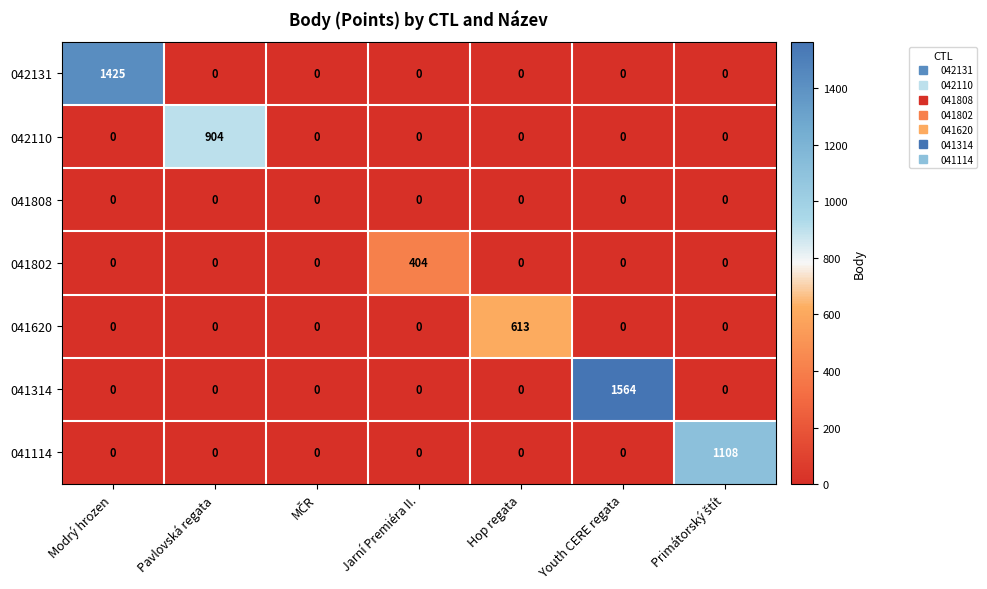

What is the total value across all series at Youth CERE regata?

1564